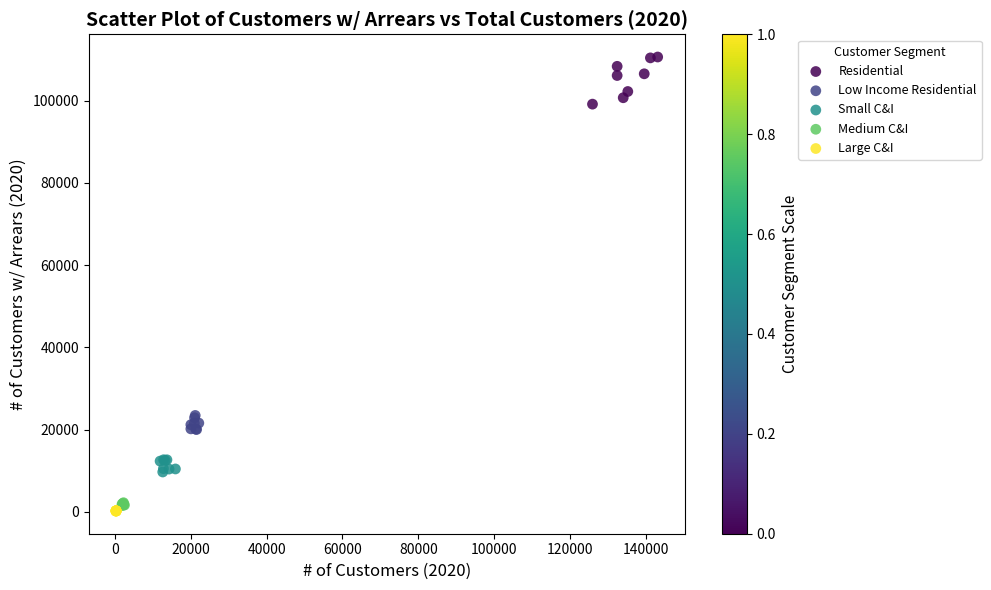

What are all the series names shown in the legend?

Residential, Low Income Residential, Small C&I, Medium C&I, Large C&I